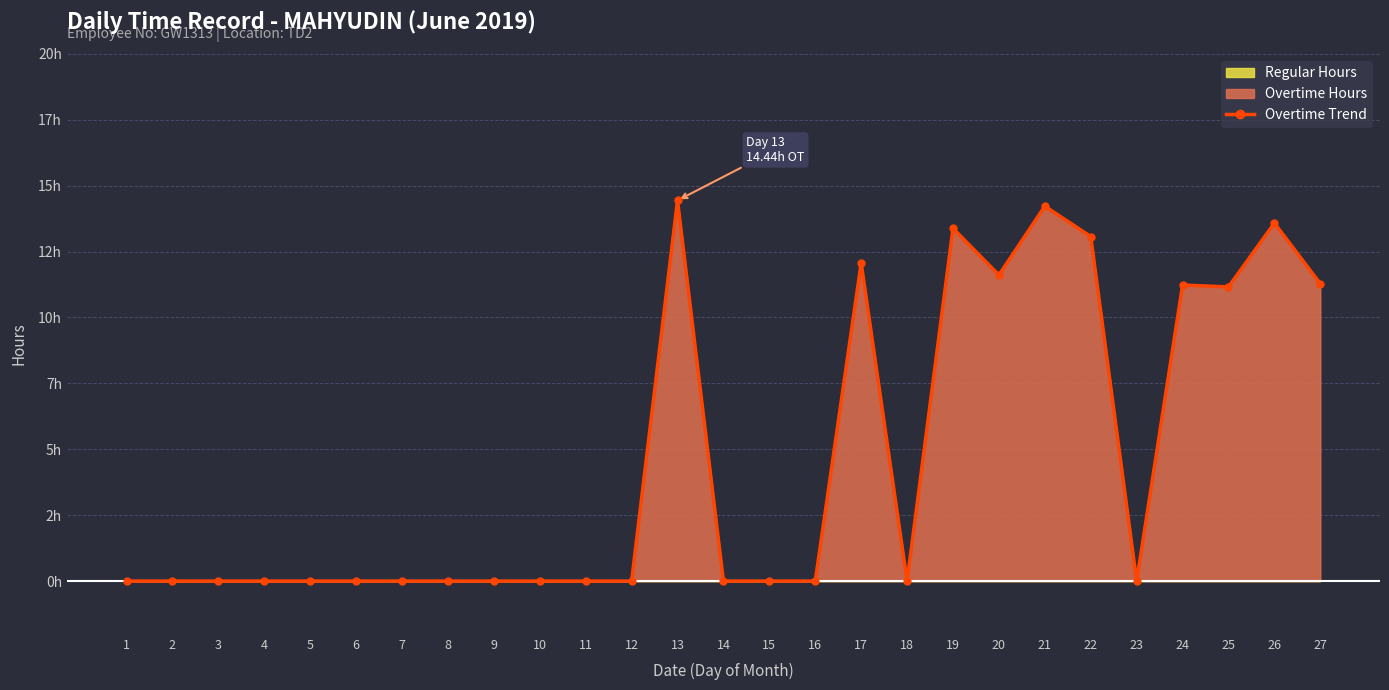

What is the ratio of the value at 22 to the value at 26?

1.0